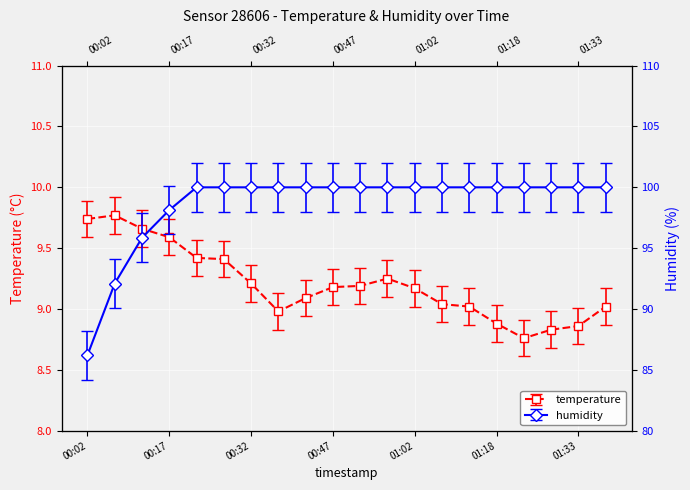

True or false: humidity and temperature intersect in this chart.

False